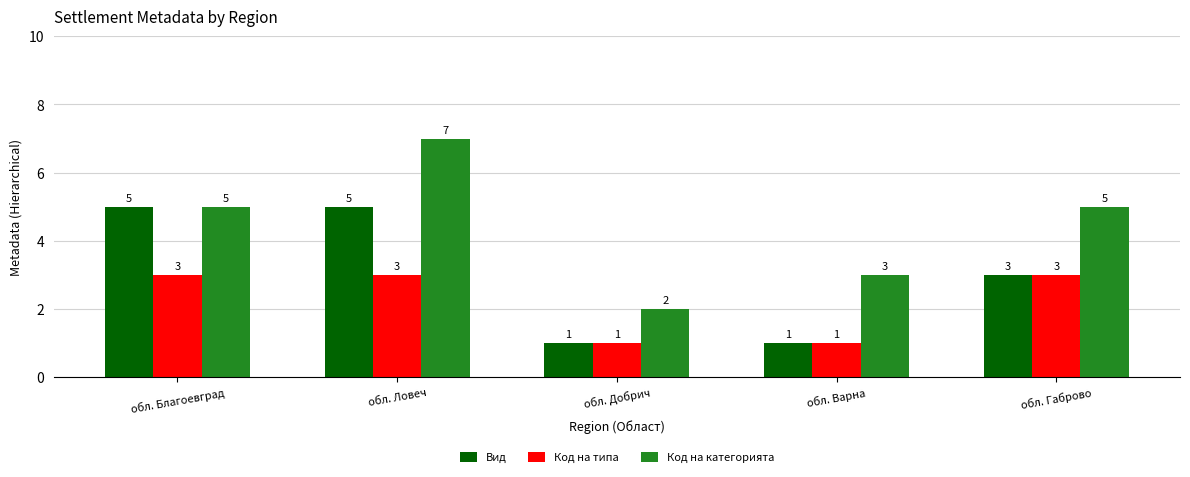

How many distinct data groups are displayed?

3